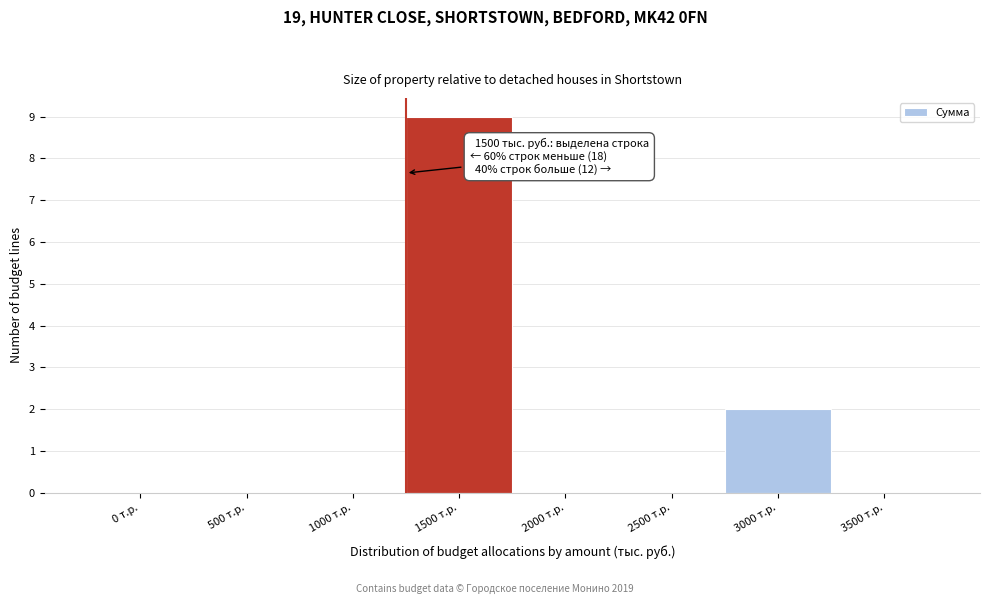

Reading right to left, transcribe all the data shown in this chart.

3500 т.р.=0	3000 т.р.=2	2500 т.р.=0	2000 т.р.=0	1500 т.р.=9	1000 т.р.=0	500 т.р.=0	0 т.р.=0